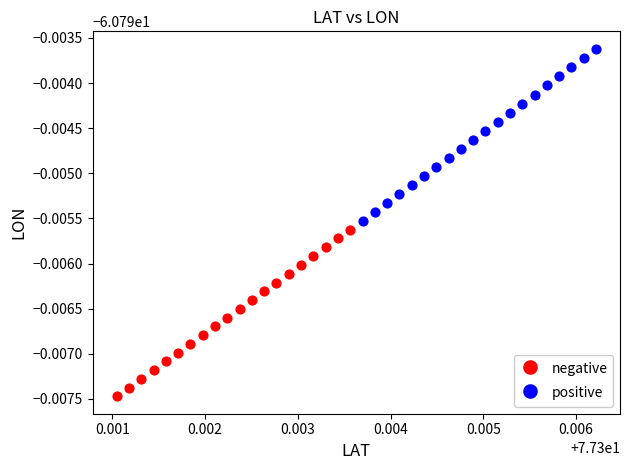

Which series reaches the minimum Y coordinate?

negative